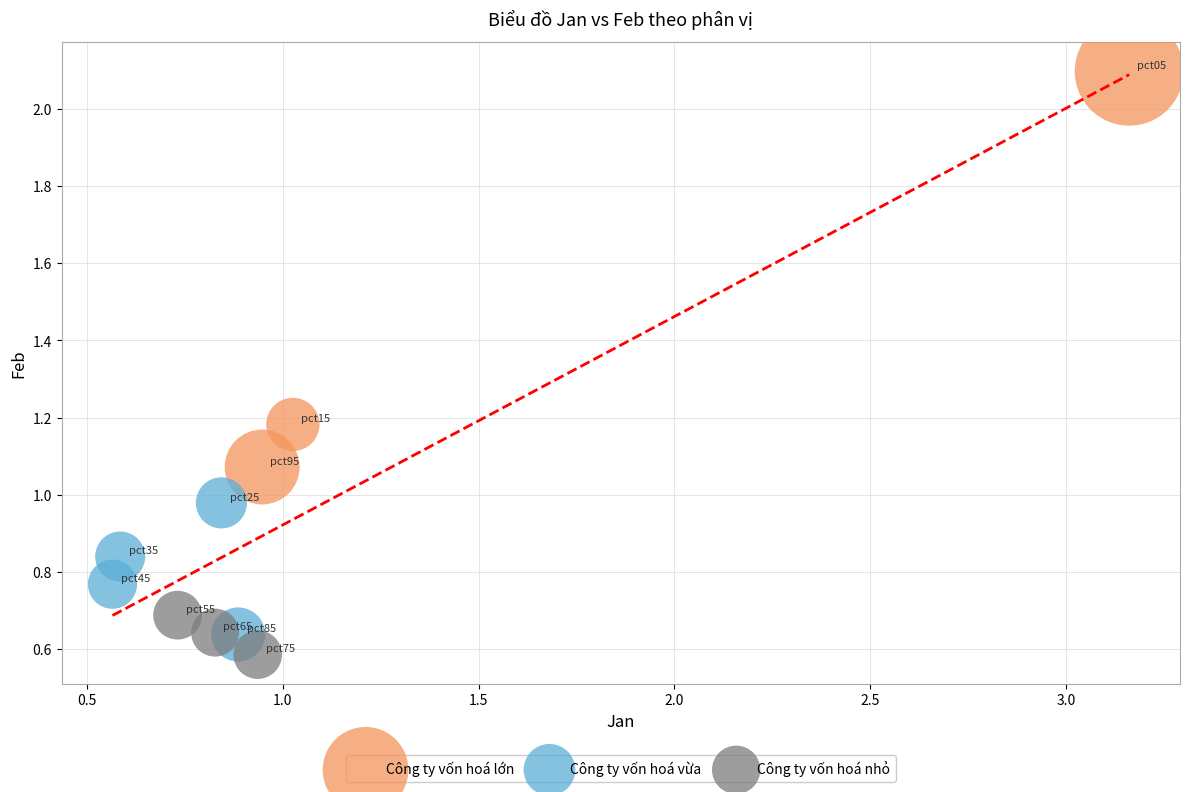

Which series reaches the maximum Y coordinate?

Công ty vốn hoá lớn